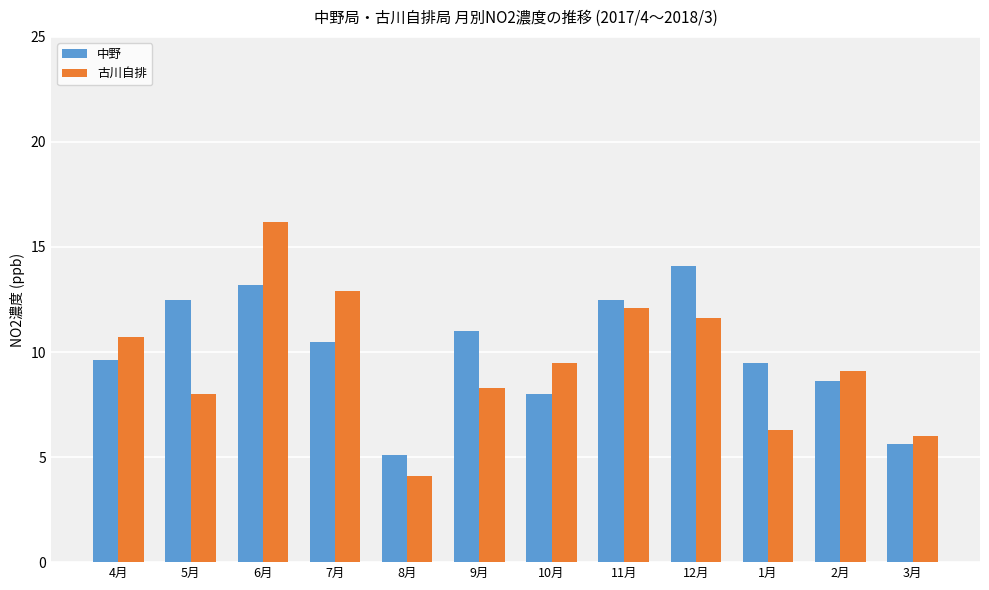

Where does the 中野 series first go above 10?

5月